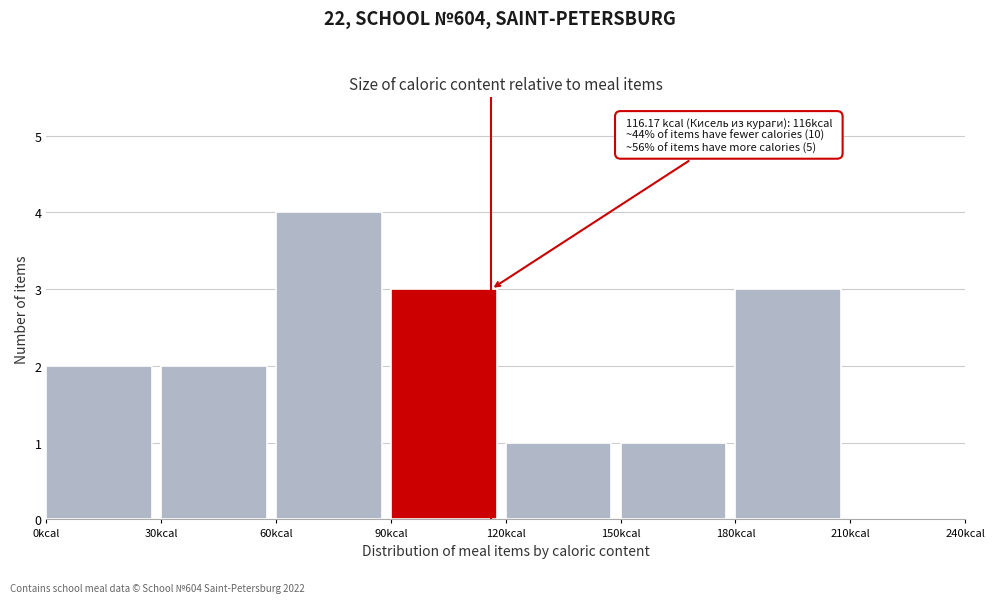

Over which range of the x-axis is the bar tallest?

60 to 90